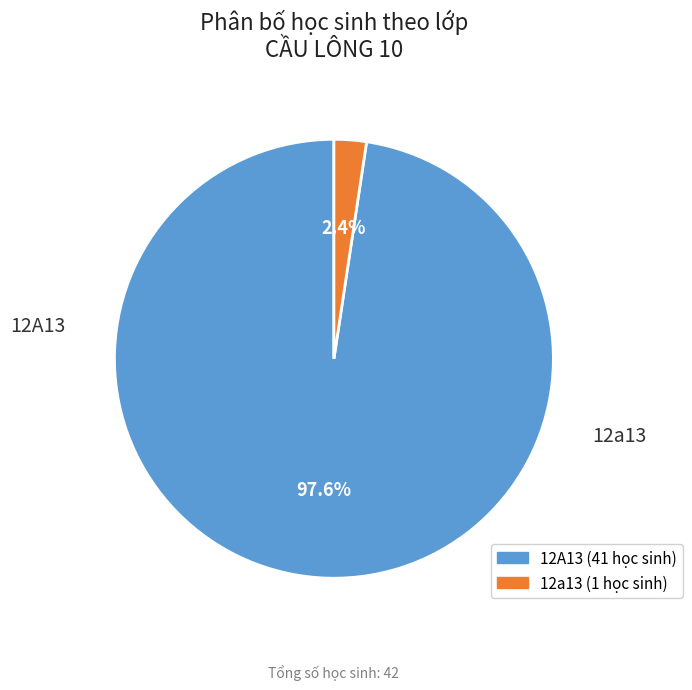

Does any single category account for the majority?

Yes